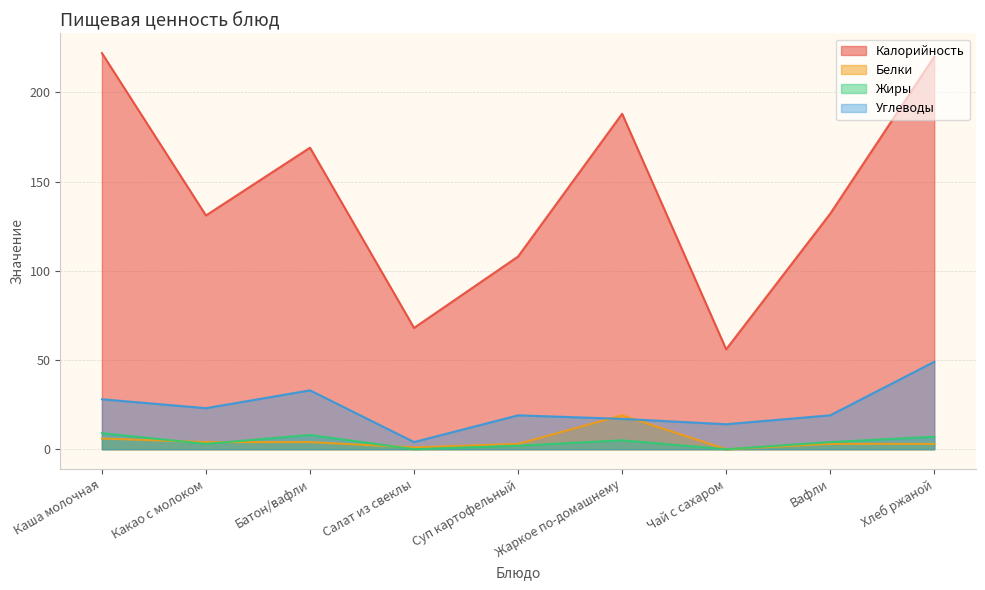

Reading left to right, list all the values displayed in this chart.

Калорийность: 222	131	169	68	108	188	56	132	220
Белки: 6	4	4	1	3	19	0	3	3
Жиры: 9	3	8	0	2	5	0	4	7
Углеводы: 28	23	33	4	19	17	14	19	49